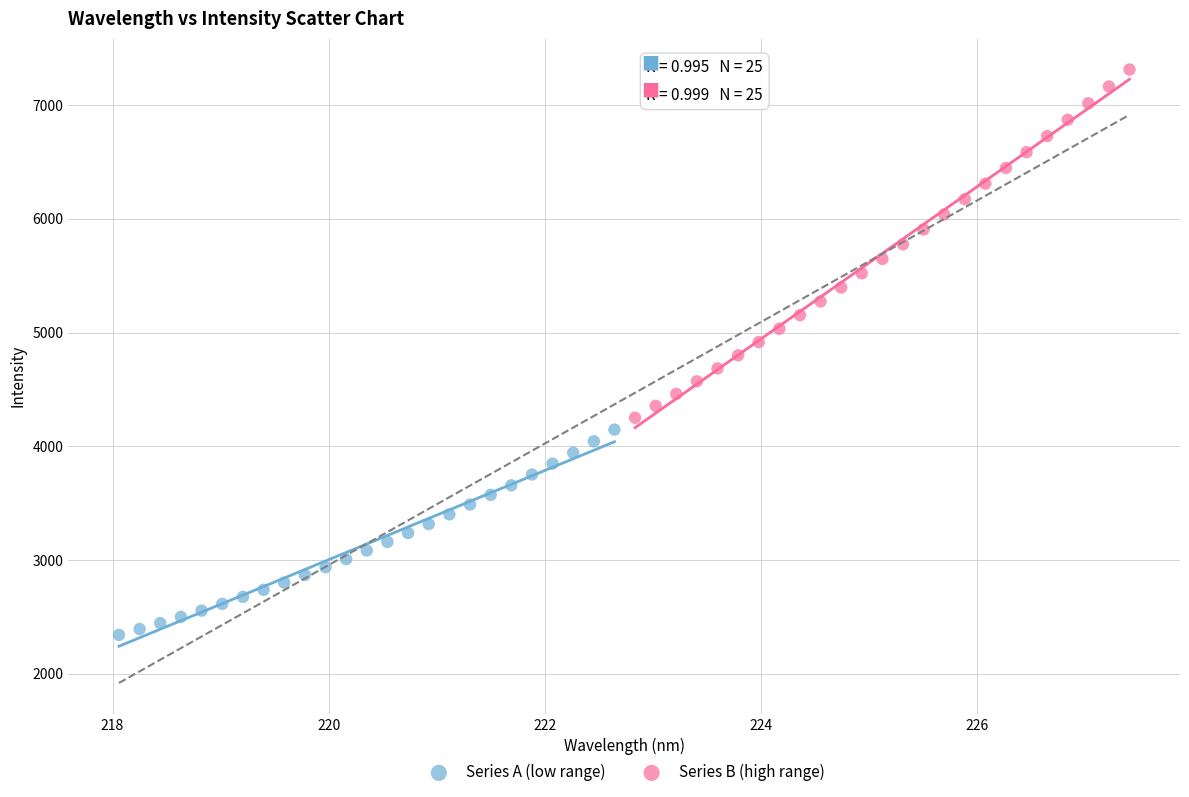

Which series has the widest spread of Y values?

Series B (high range)